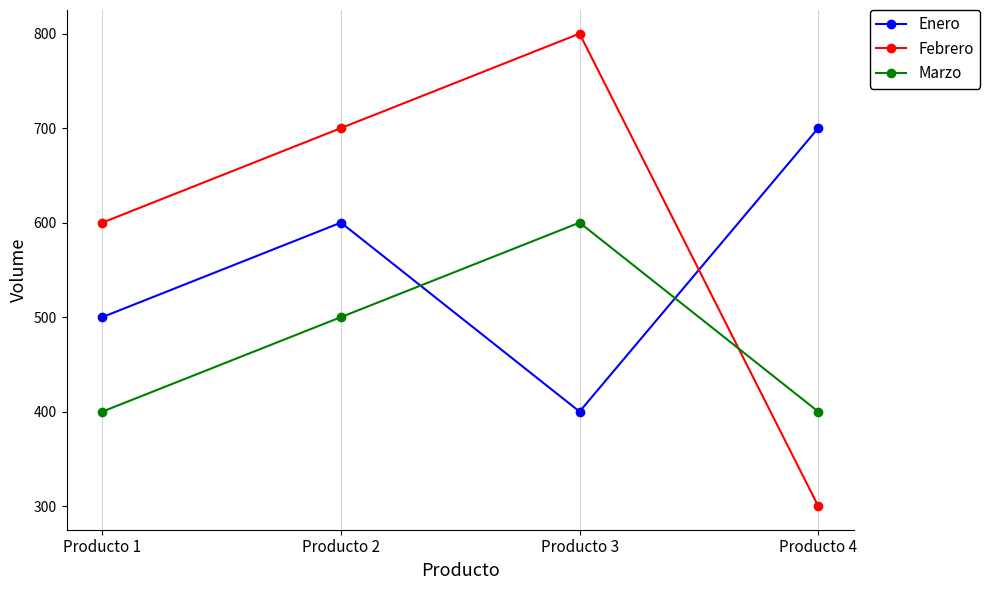

True or false: Febrero and Marzo cross at least once.

True